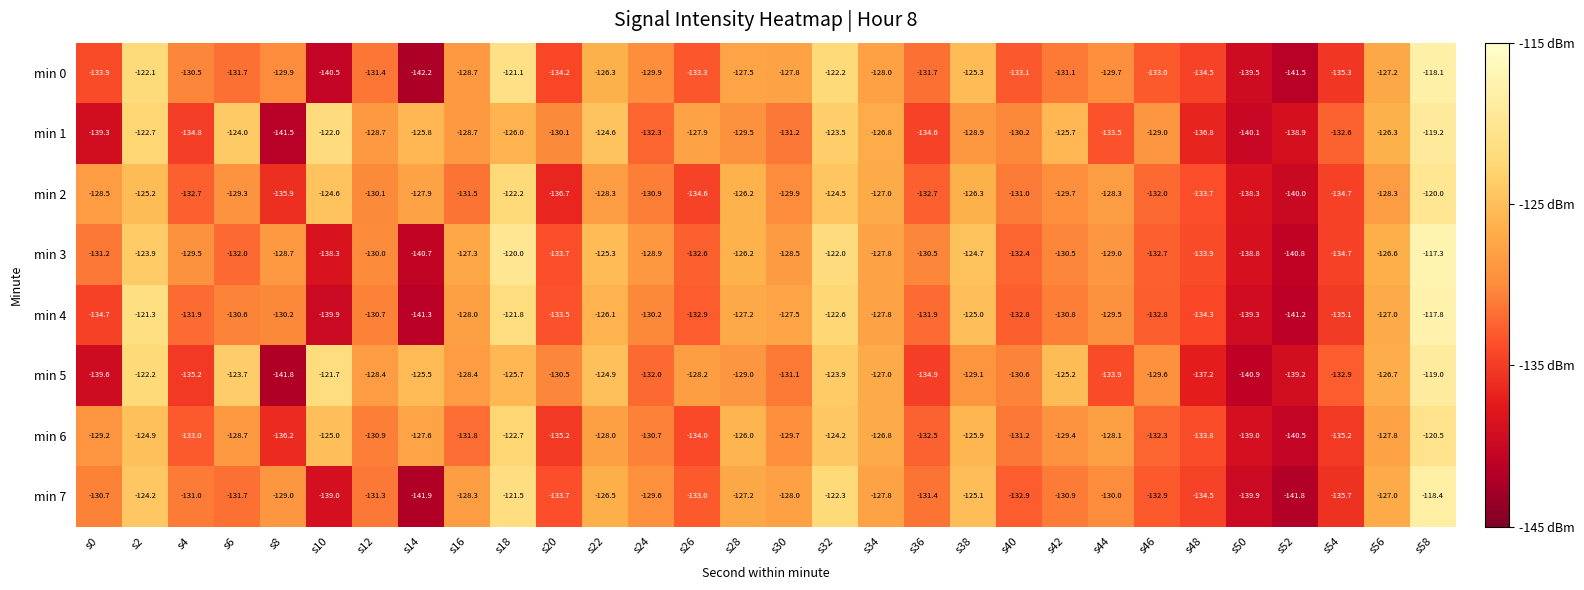

Is the value of min 0 at s18 greater than the value of min 6 at s42?

Yes